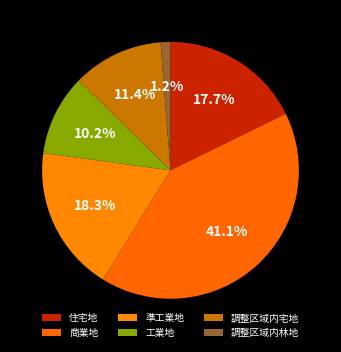

What percentage is the 工業地 slice, to the nearest percent?

10%